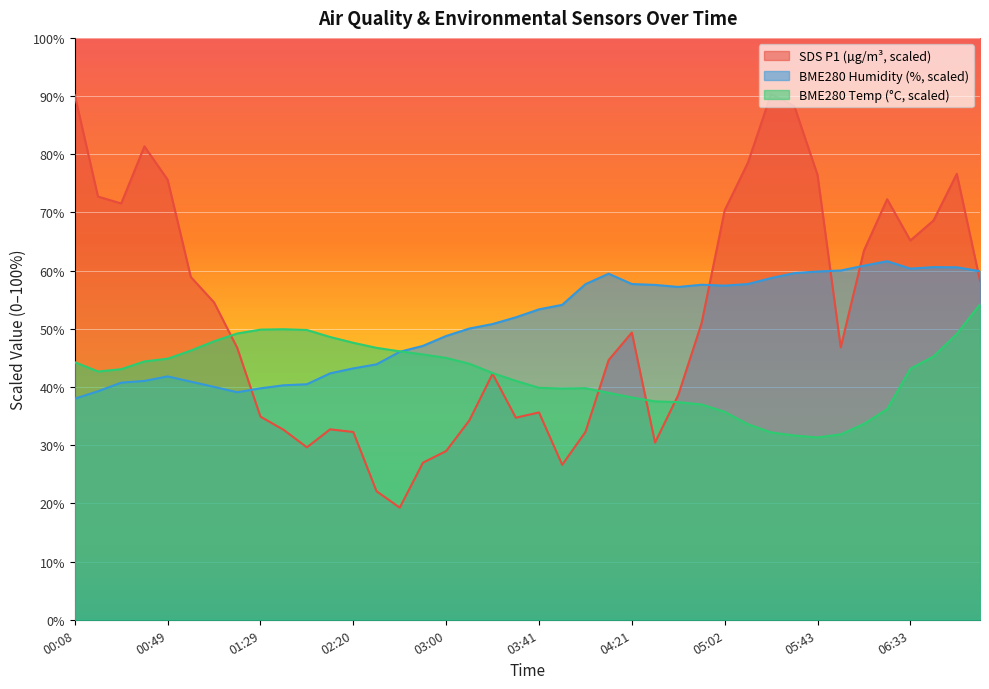

True or false: SDS P1 (µg/m³, scaled) and BME280 Humidity (%, scaled) cross at least once.

True